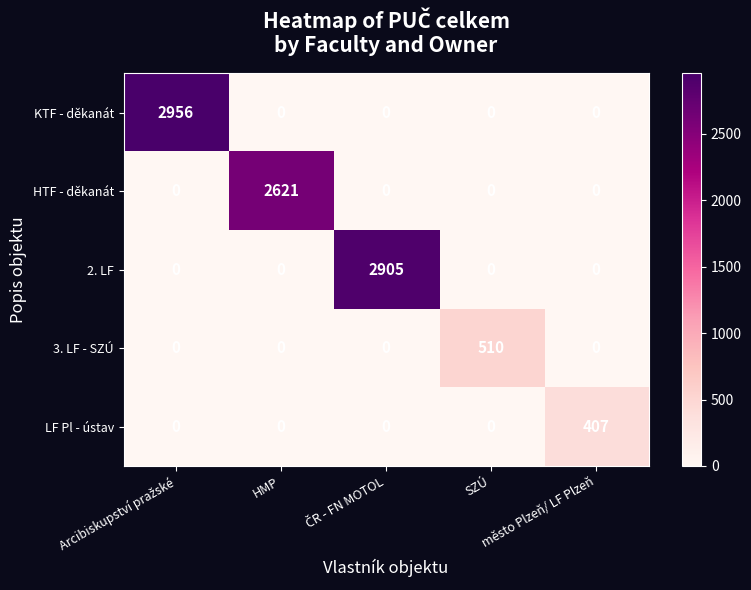

At how many categories does at least one series exceed 611?

3